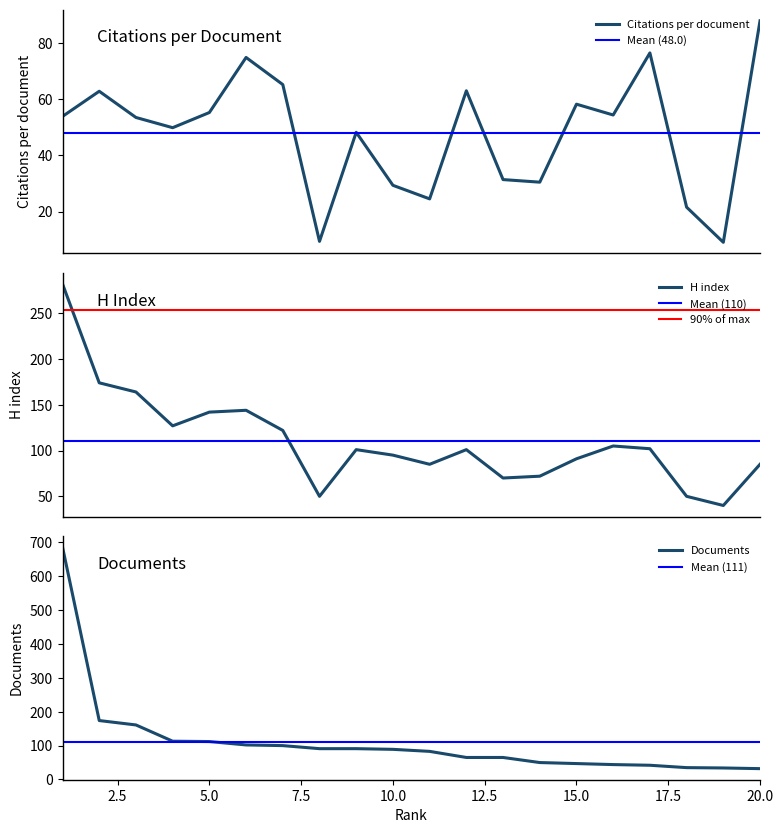

In Citations per document, how many points are lower than both neighbors (excluding endpoints)?

6